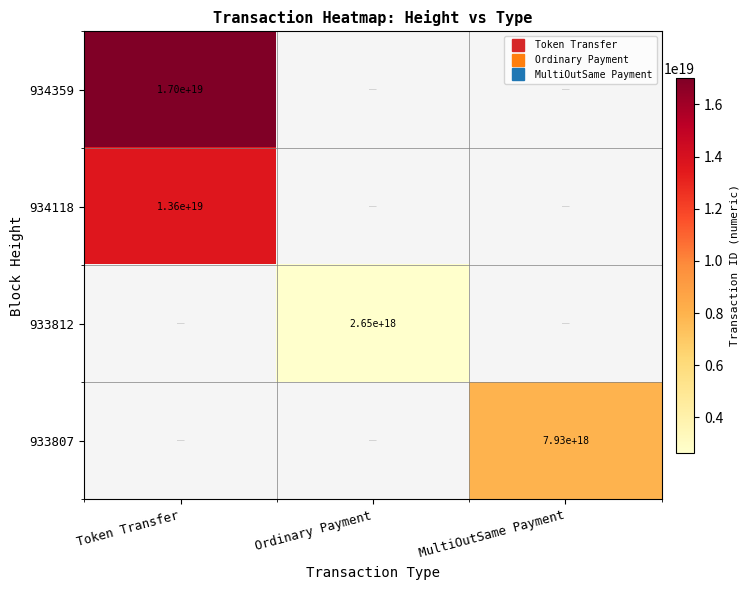

Count the number of data series in this chart.

4